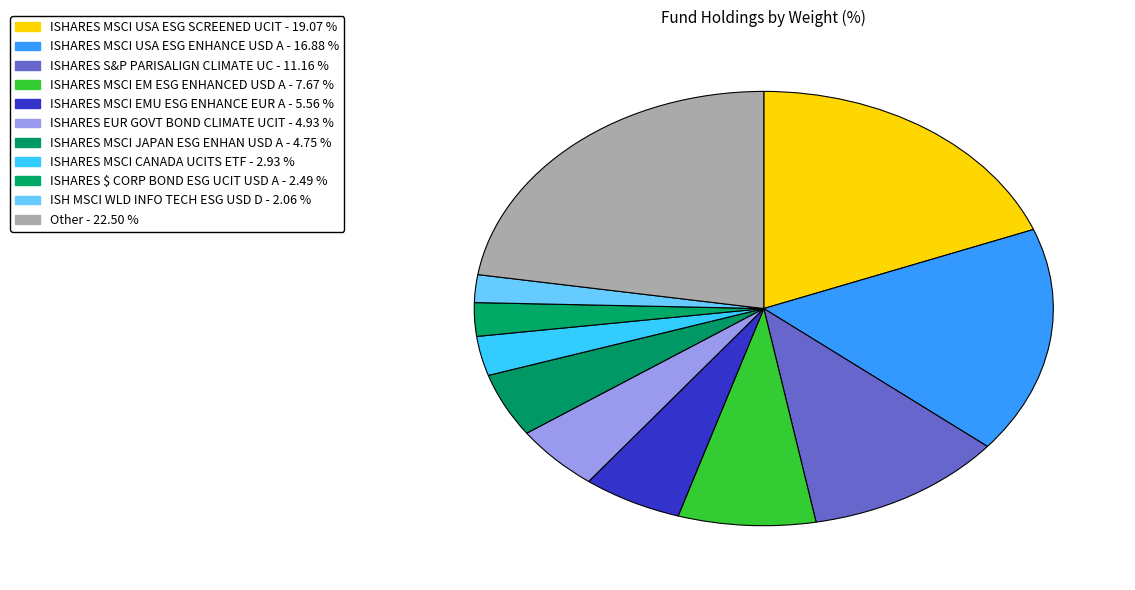

What is the change in value from ISHARES MSCI JAPAN ESG ENHAN USD A to ISHARES $ CORP BOND ESG UCIT USD A?

-2.3